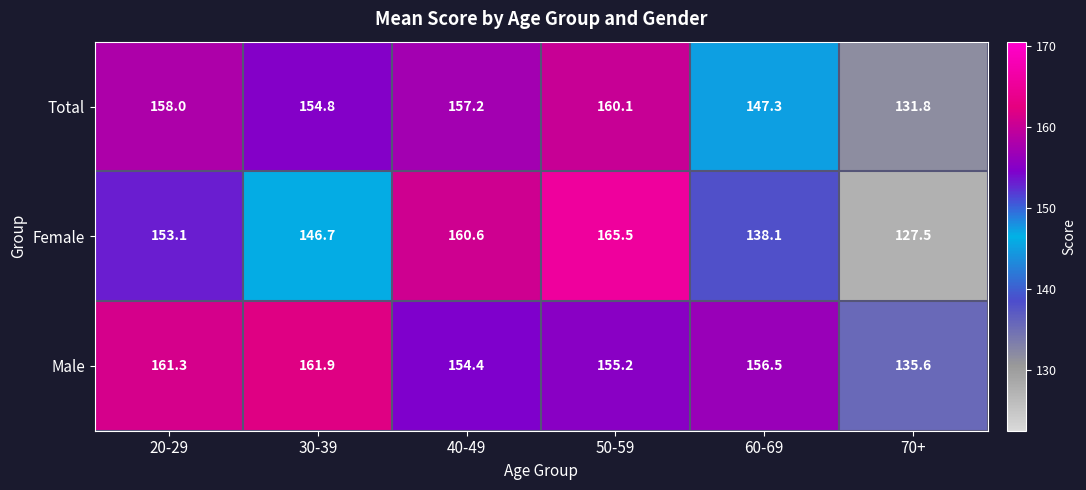

At 20-29, list the series in order from largest to smallest.

Male, Total, Female